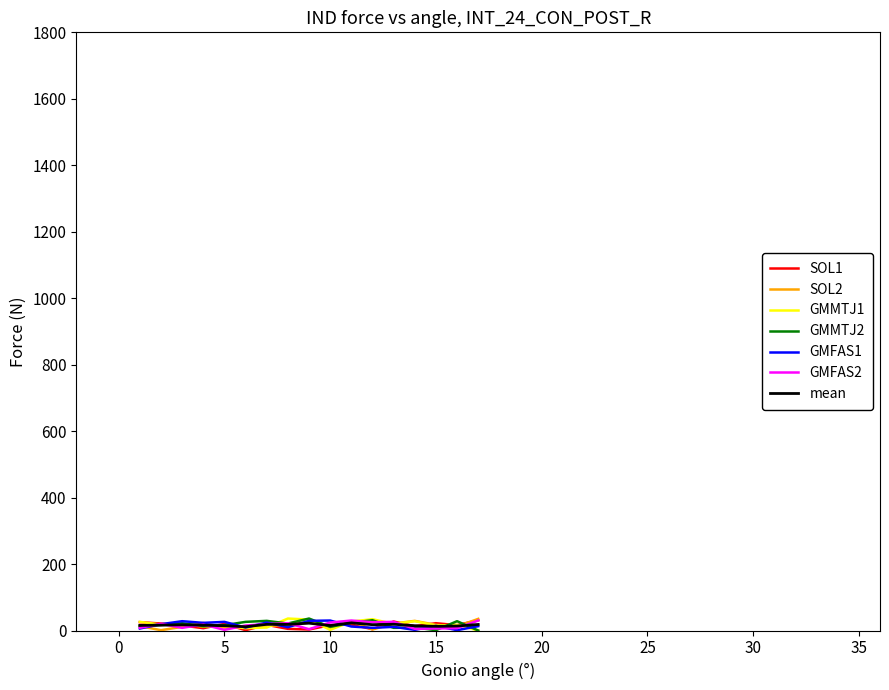

How many categories are shown in the chart?

17